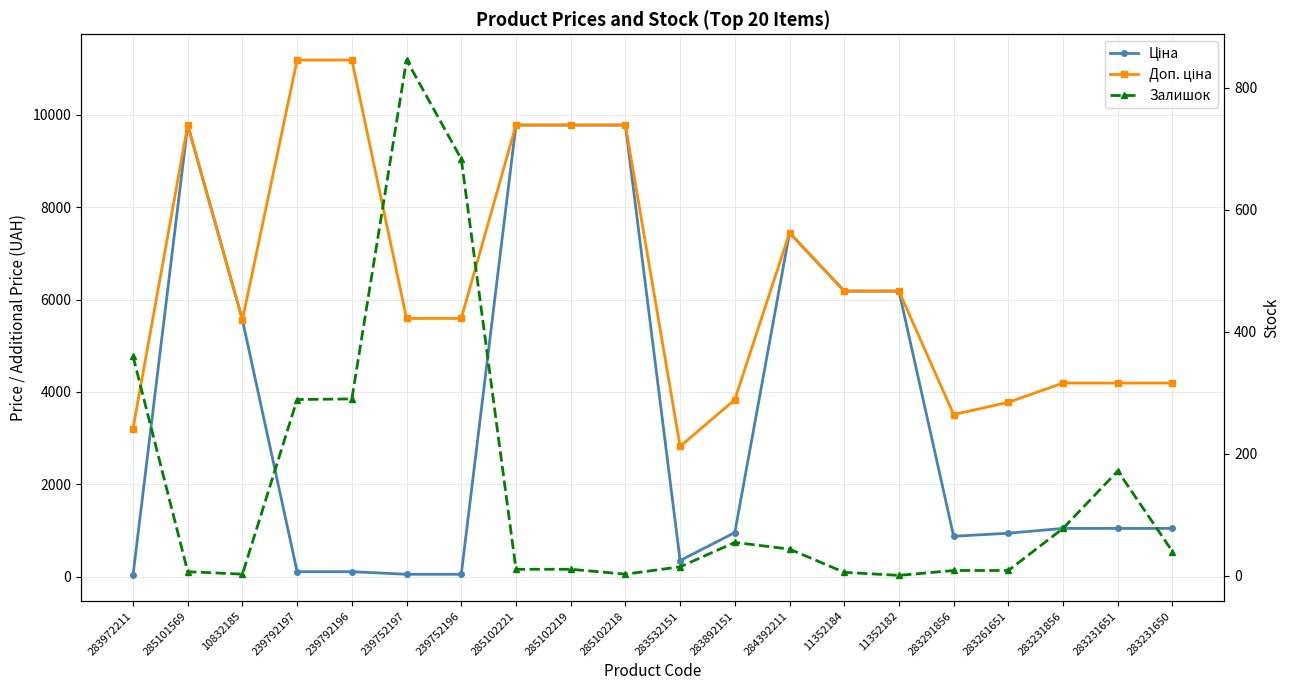

Does the chart have visible grid lines?

Yes